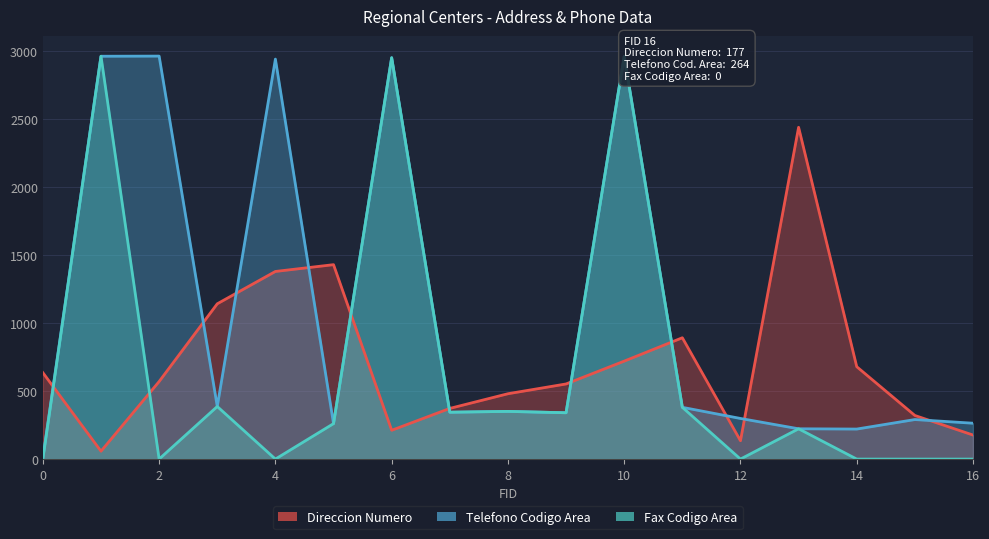

What is the value of the Telefono Codigo Area point at the 17th from the left?

264